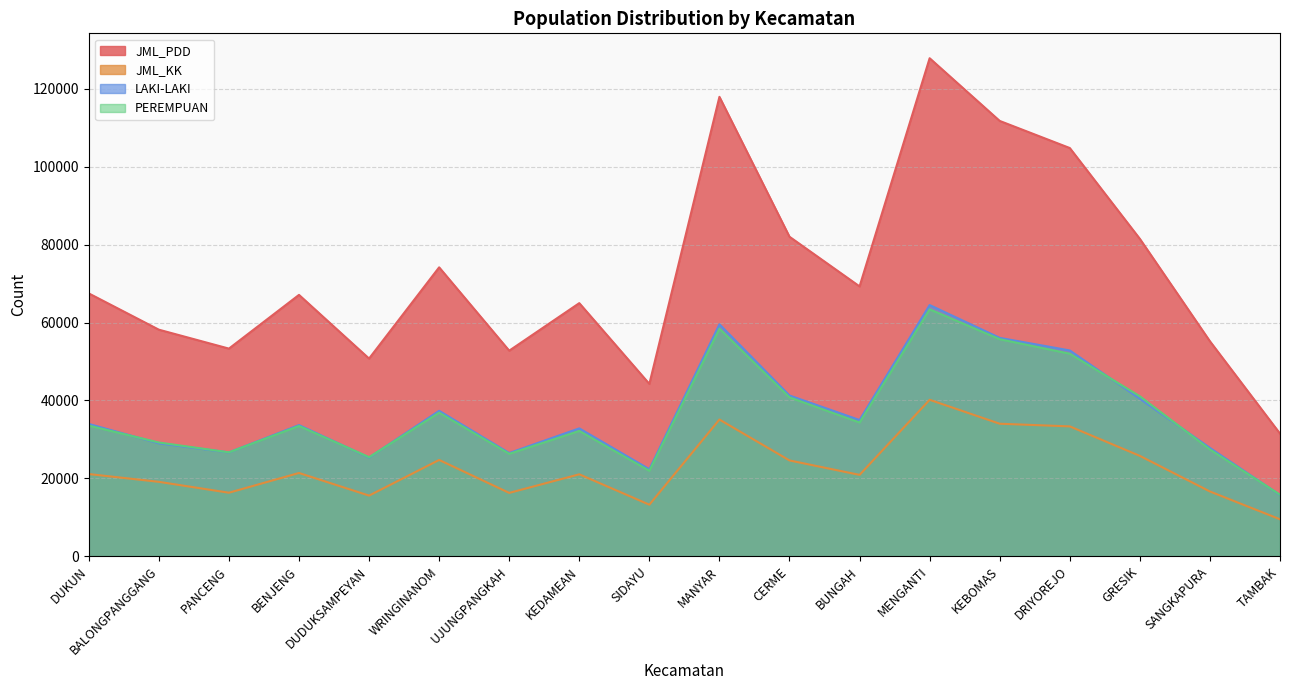

Does the chart have visible grid lines?

Yes